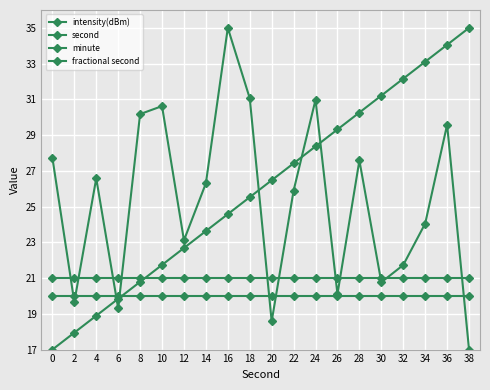

At which label is intensity(dBm) closest to 26?

22